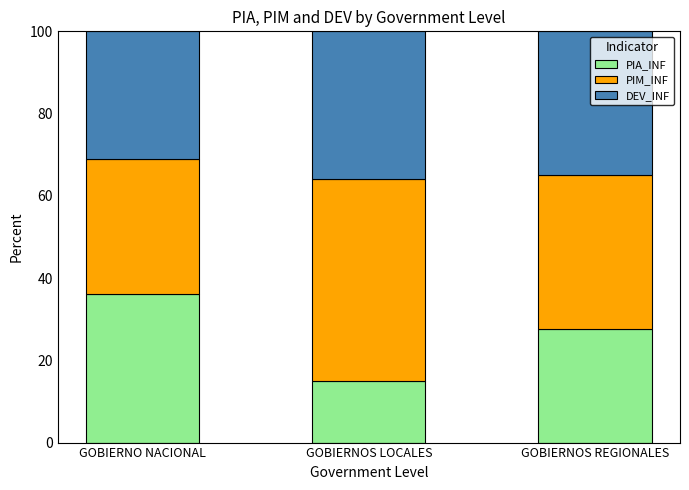

What is the sum of the PIA_INF values at GOBIERNOS REGIONALES and GOBIERNO NACIONAL?

63.6